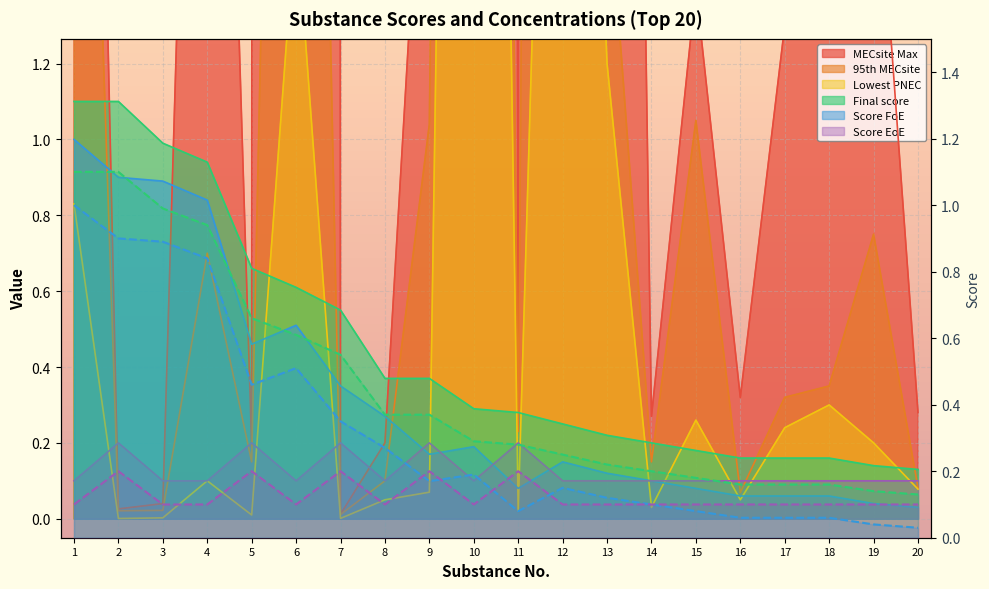

List the series in order of their peak value, lowest first.

Score EoE, Score FoE, Final score, Lowest PNEC, 95th MECsite, MECsite Max